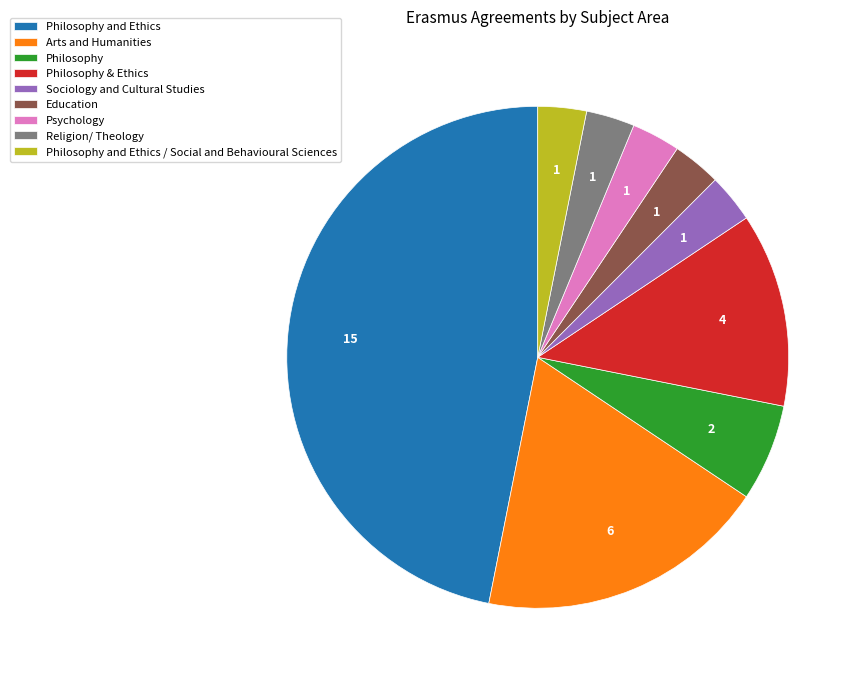

Which has a higher value, Philosophy & Ethics or Philosophy and Ethics?

Philosophy and Ethics